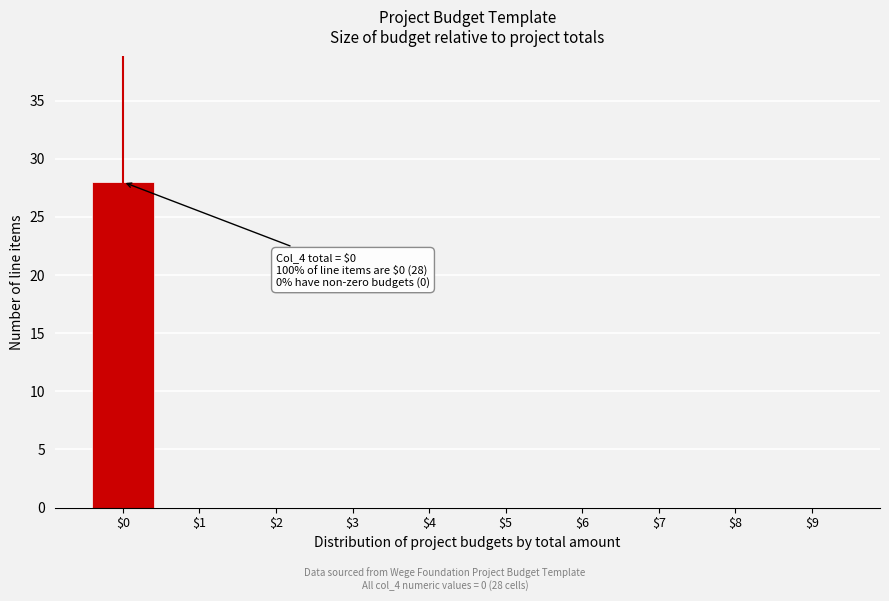

What is the sum of all values?

28